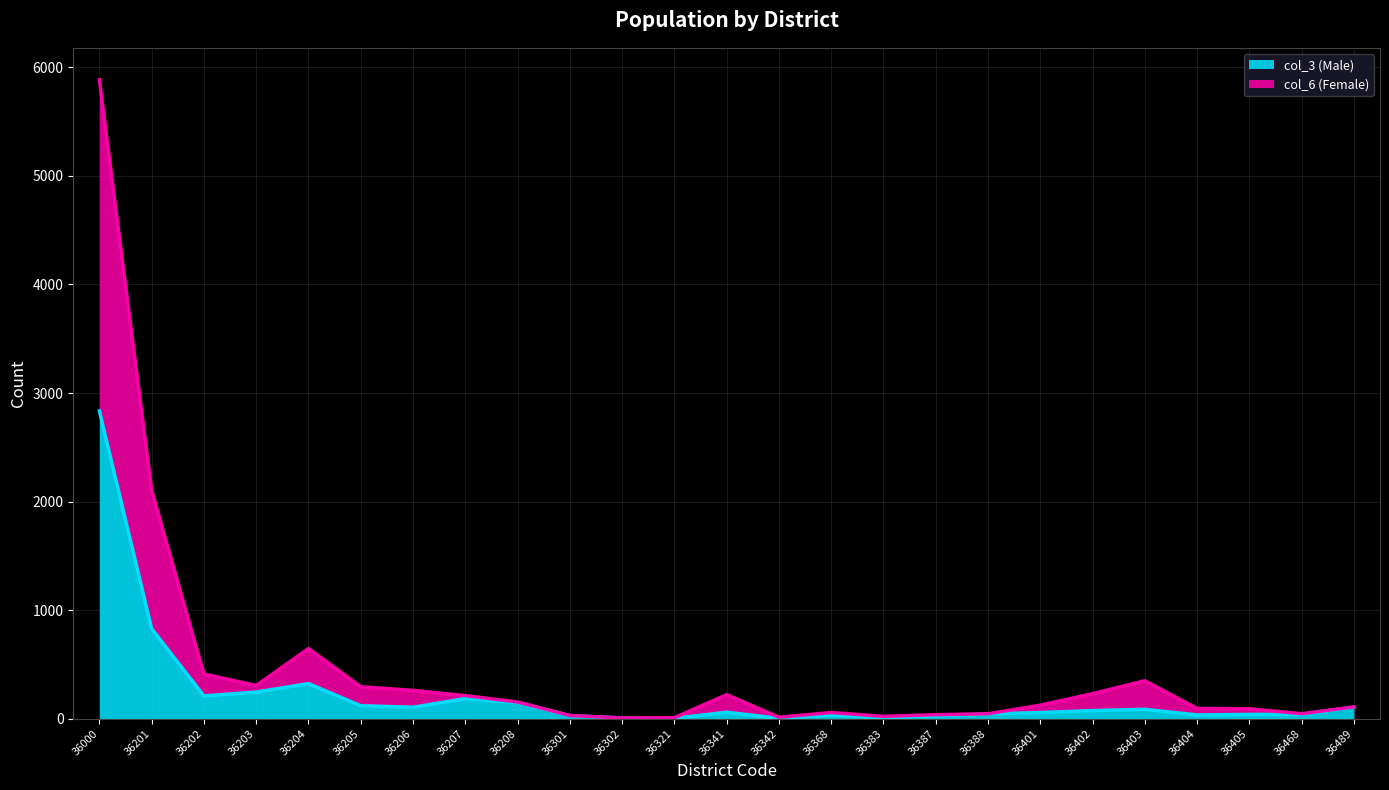

Reading right to left, extract all data points from this chart.

col_3 (Male): 107	41	40	35	87	75	57	45	26	12	35	4	60	4	7	29	149	186	106	120	324	246	210	829	2834
col_6 (Female): 109	46	92	95	350	231	125	46	37	22	57	14	222	10	7	30	154	213	261	295	647	306	412	2104	5885